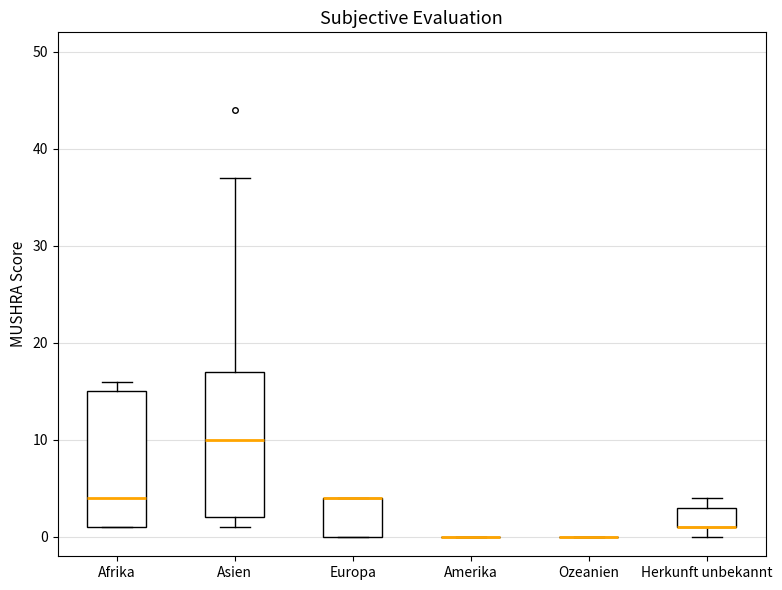

Comparing the boxes themselves (not the whiskers), which one is the tallest?

Asien